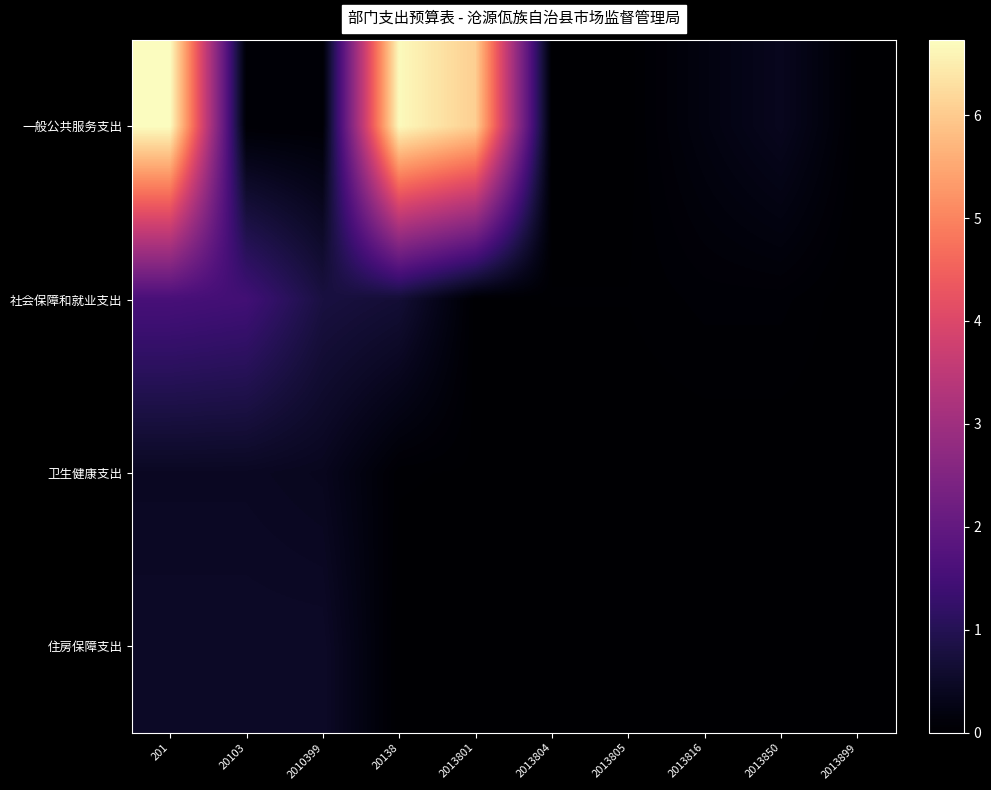

Rank the series at 2010399 from lowest to highest value.

一般公共服务支出, 卫生健康支出, 住房保障支出, 社会保障和就业支出